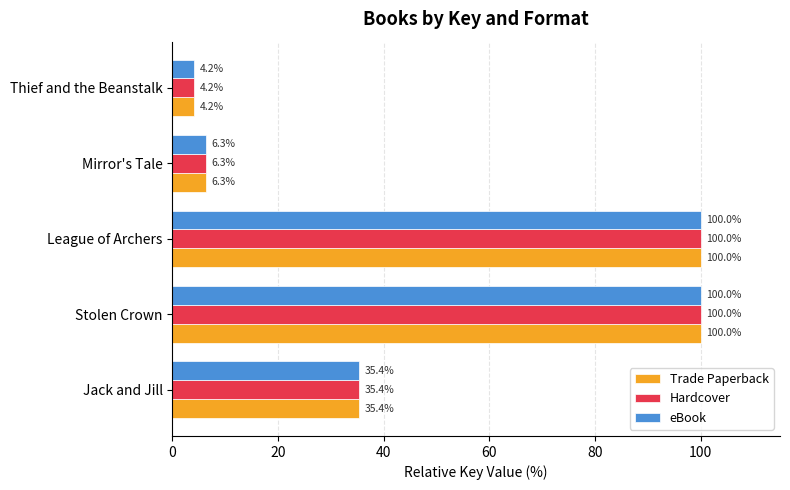

What is the total value across all series at League of Archers?

300.0